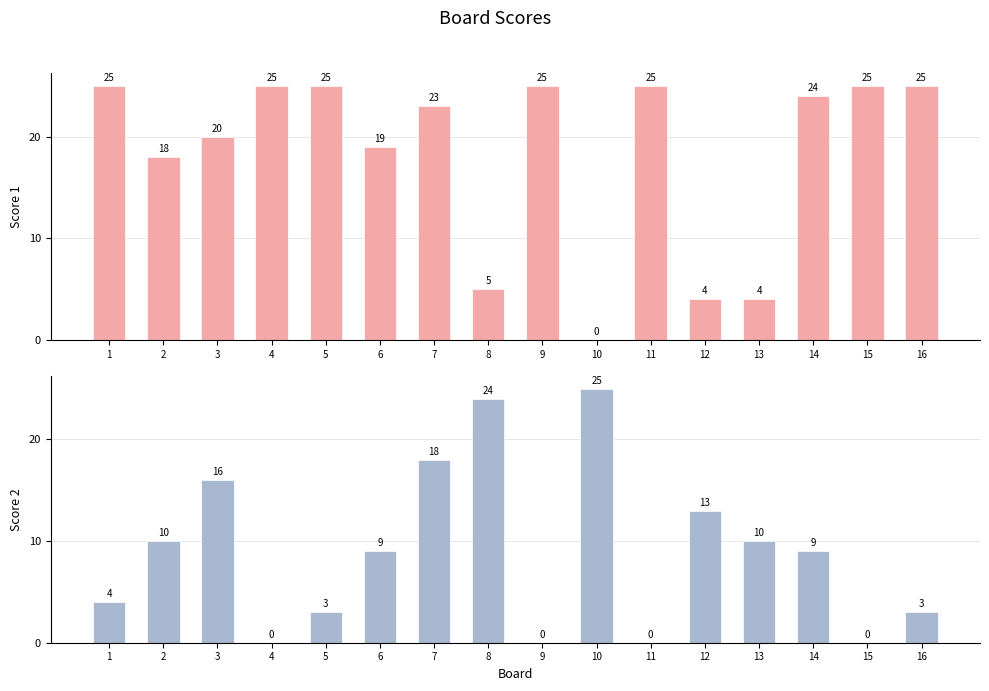

What is the total value across all series at 10?

25